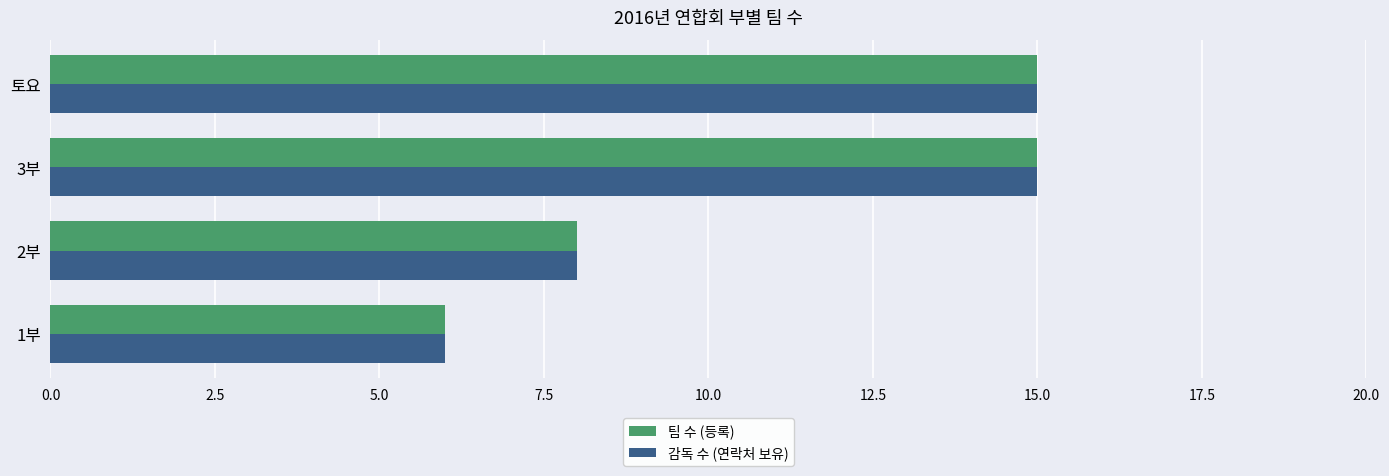

What is the sum of the 감독 수 (연락처 보유) values at 3부 and 2부?

23